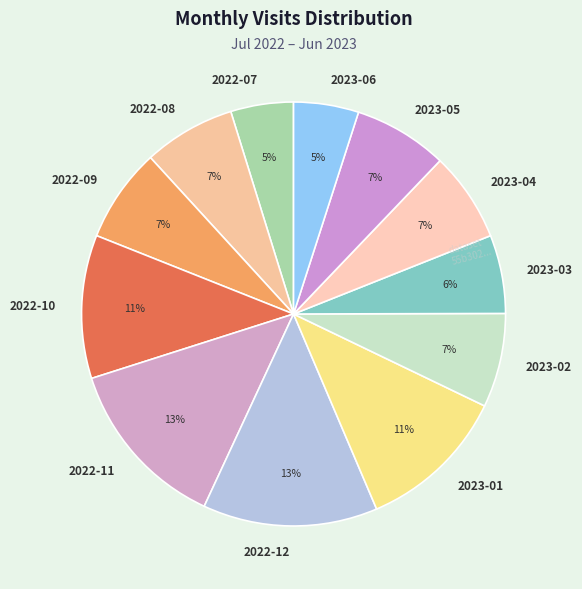

Is there any slice that represents more than half of the pie?

No